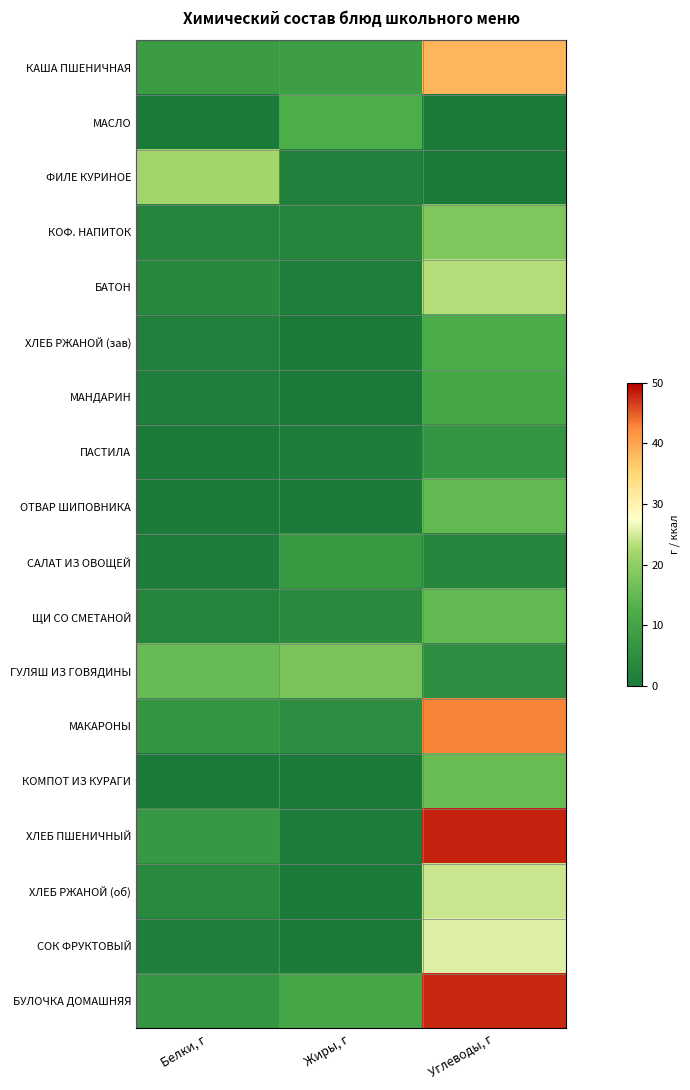

What is the maximum value shown in the chart?

48.1